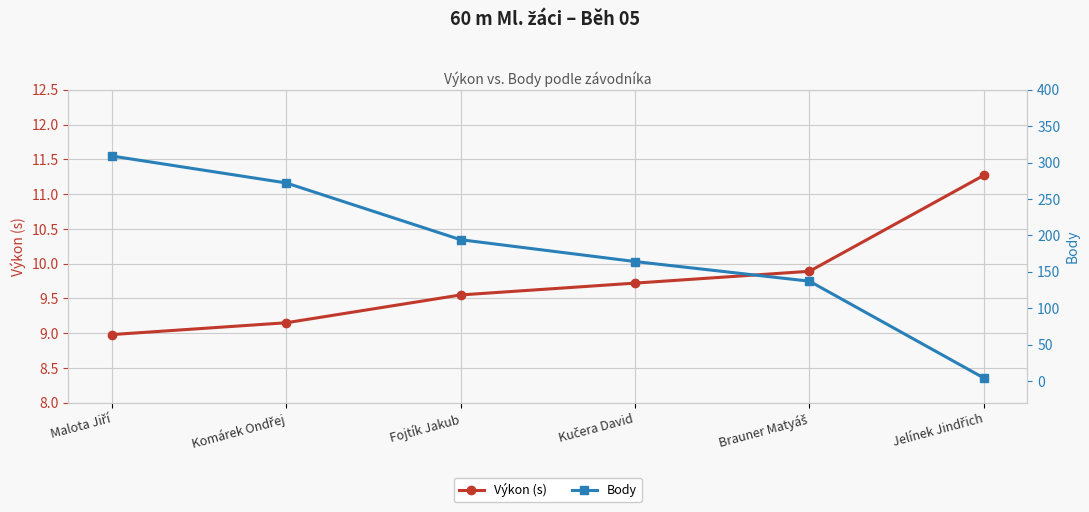

Which category has the highest value in the Výkon (s) series?

Jelínek Jindřich